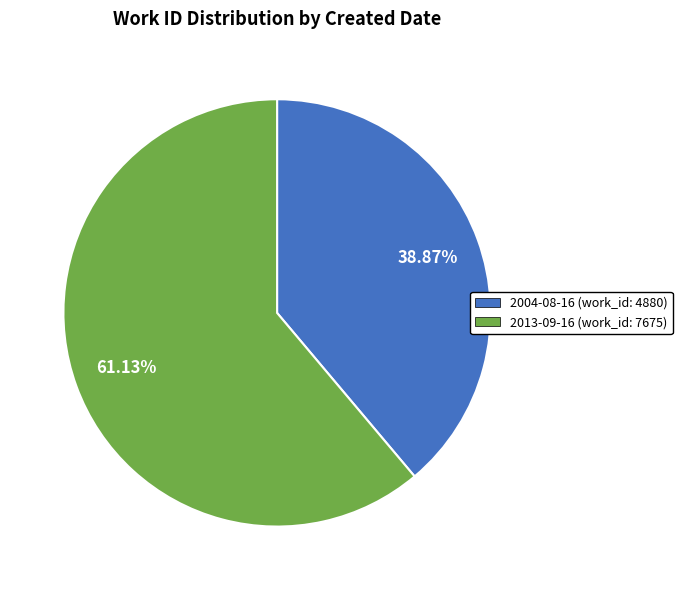

Which category has the smallest portion of the pie?

2004-08-16